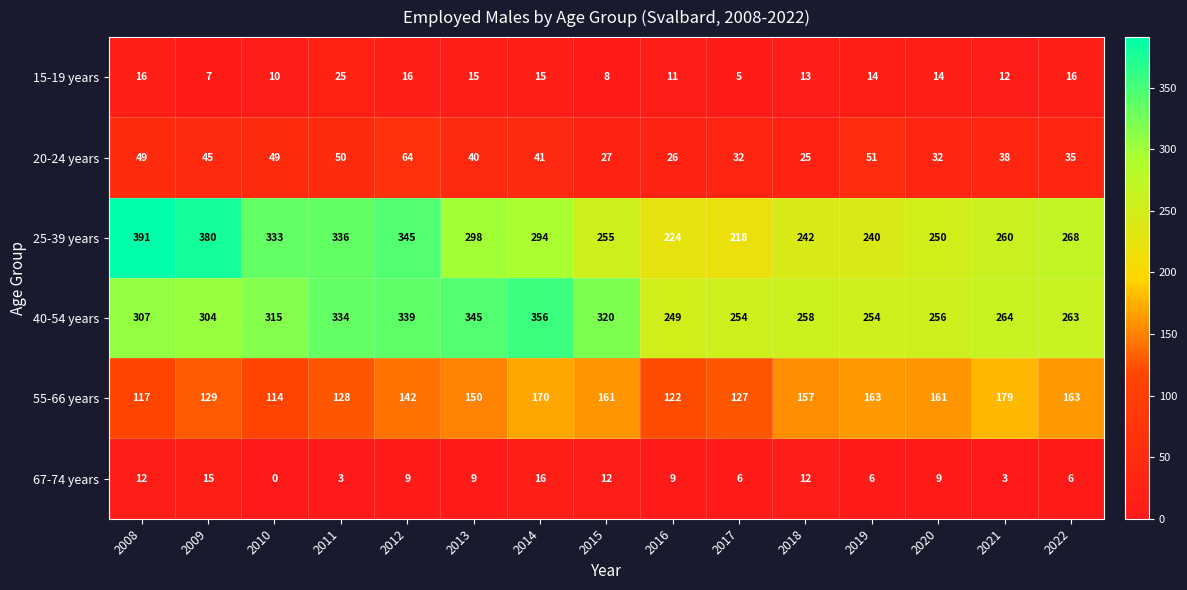

What is the difference between the highest and lowest values at 2016?

240